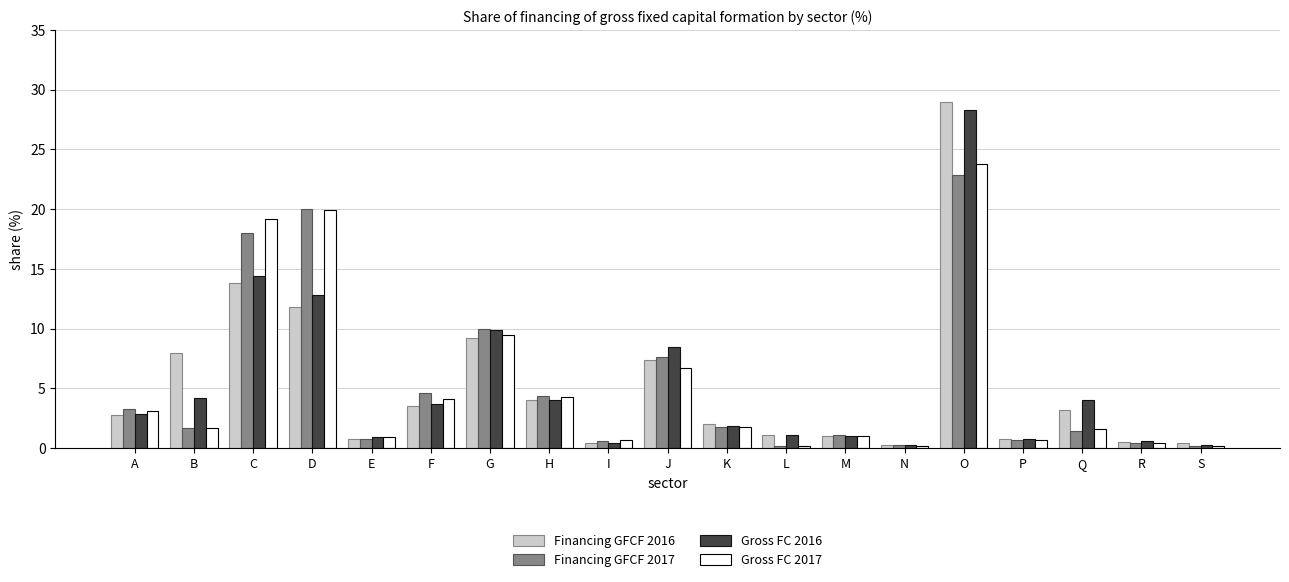

Which category has the highest value in the Financing GFCF 2016 series?

O